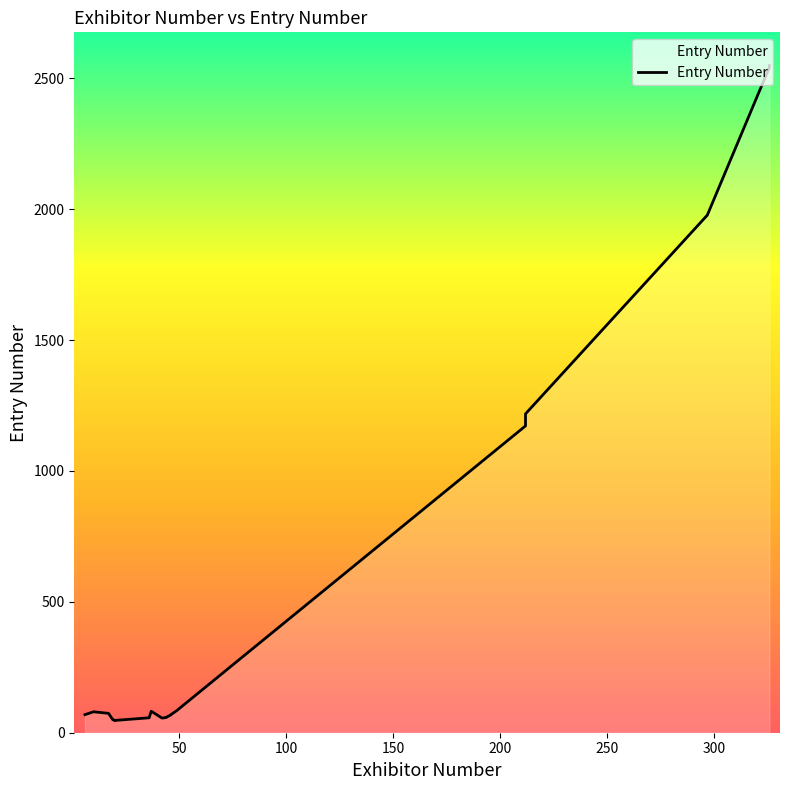

What is the ratio of the value at 46 to the value at 19?

1.4